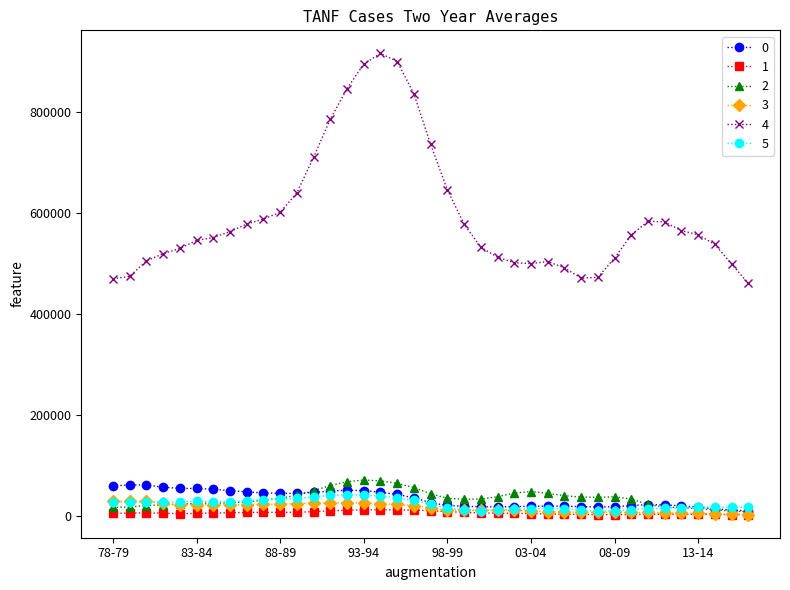

Which series has the widest spread of values?

4